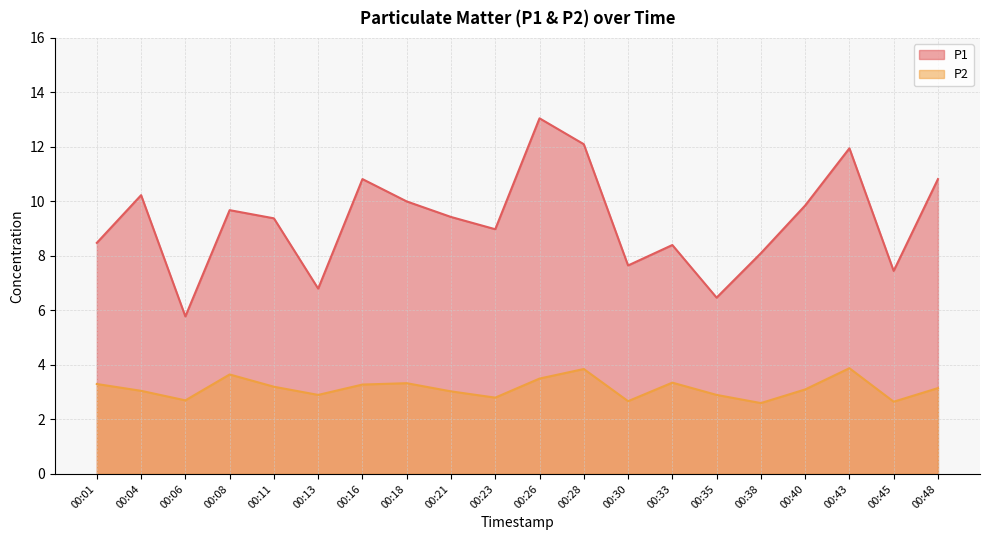

Which series has the largest total across all categories?

P1